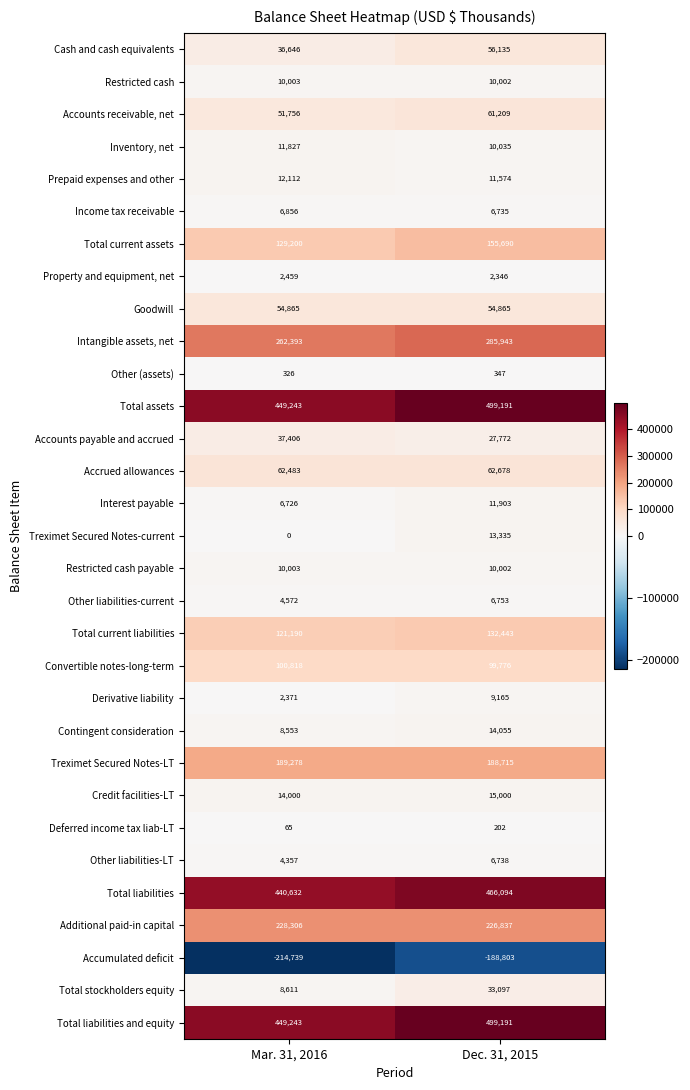

How many distinct data groups are displayed?

31